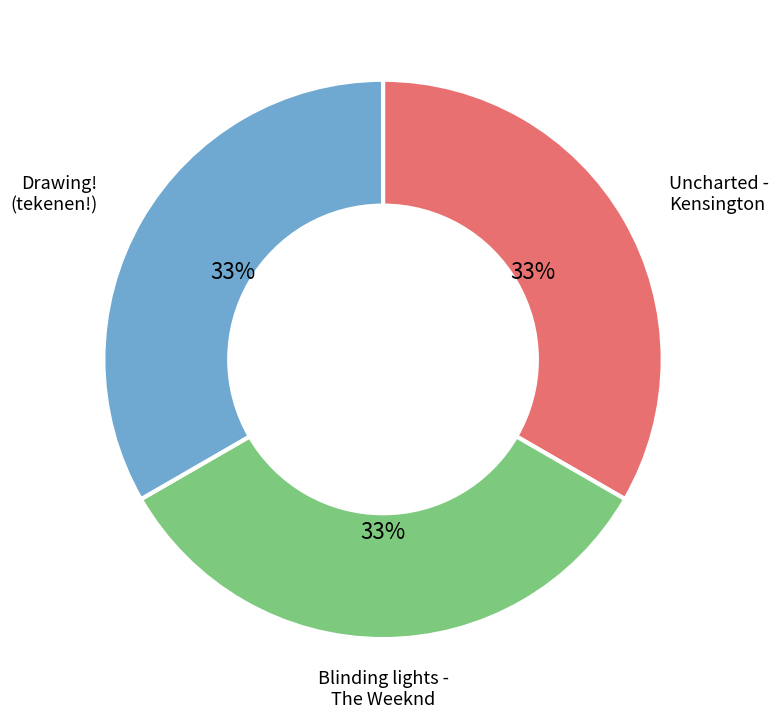

What is the largest slice in the pie chart?

Drawing! (tekenen!)